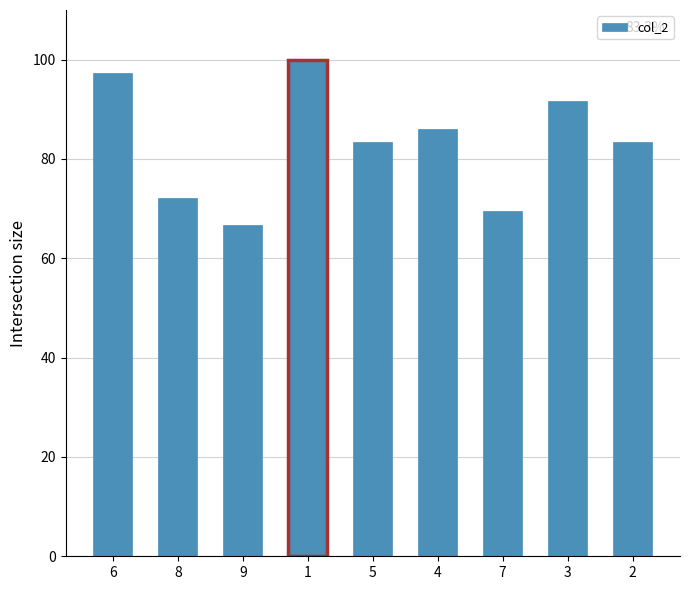

What is the value of the 1st bar from the left?

97.2